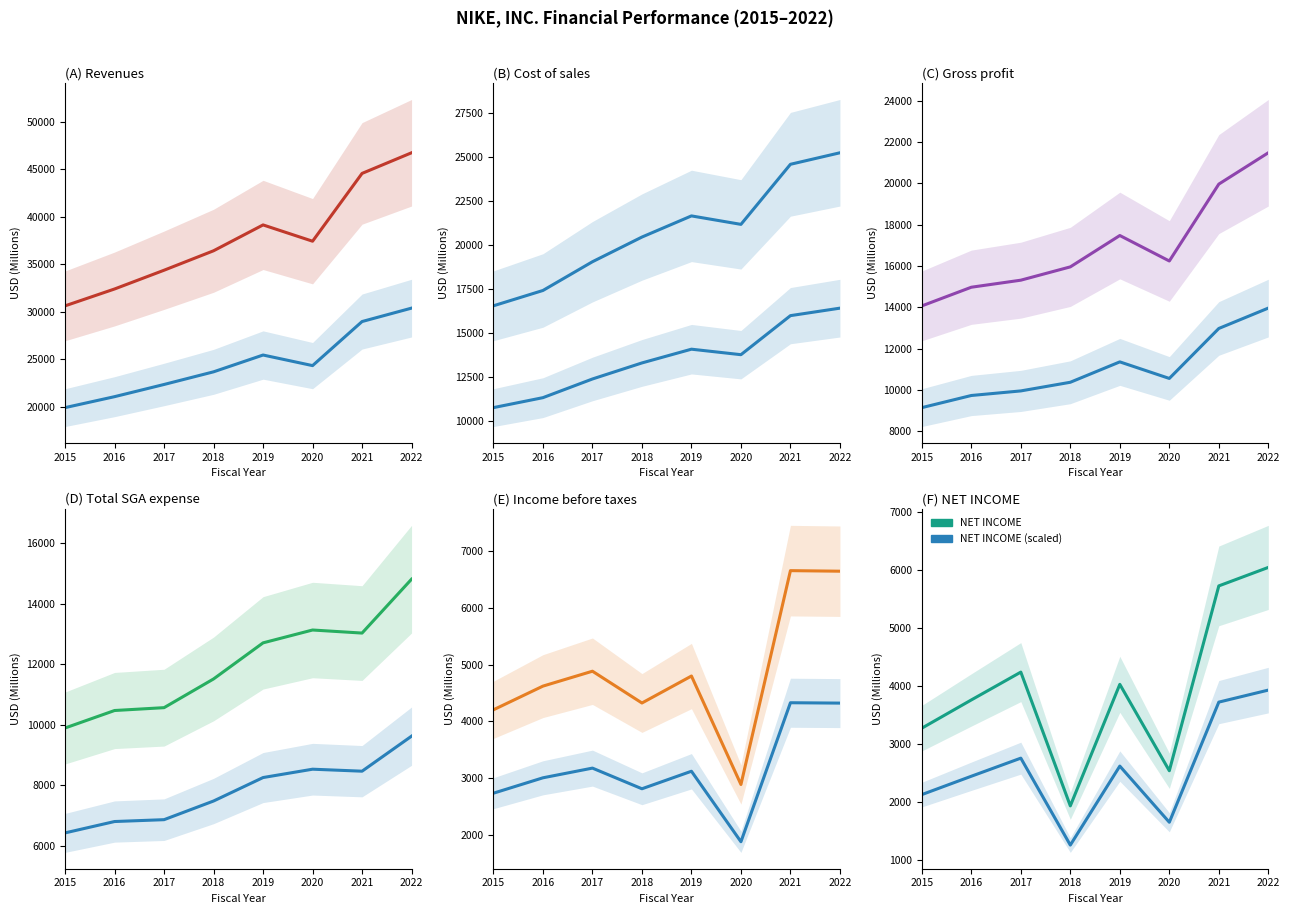

At how many categories does at least one series exceed 2680?

8